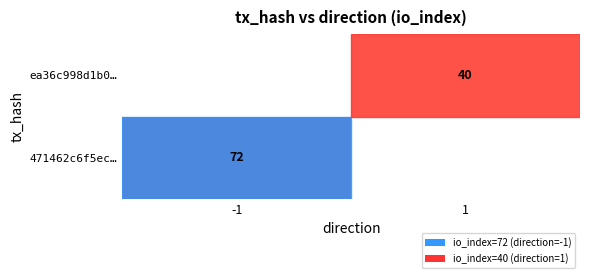

Is it true that ea36c998d1b0… equals 13 at 1?

False